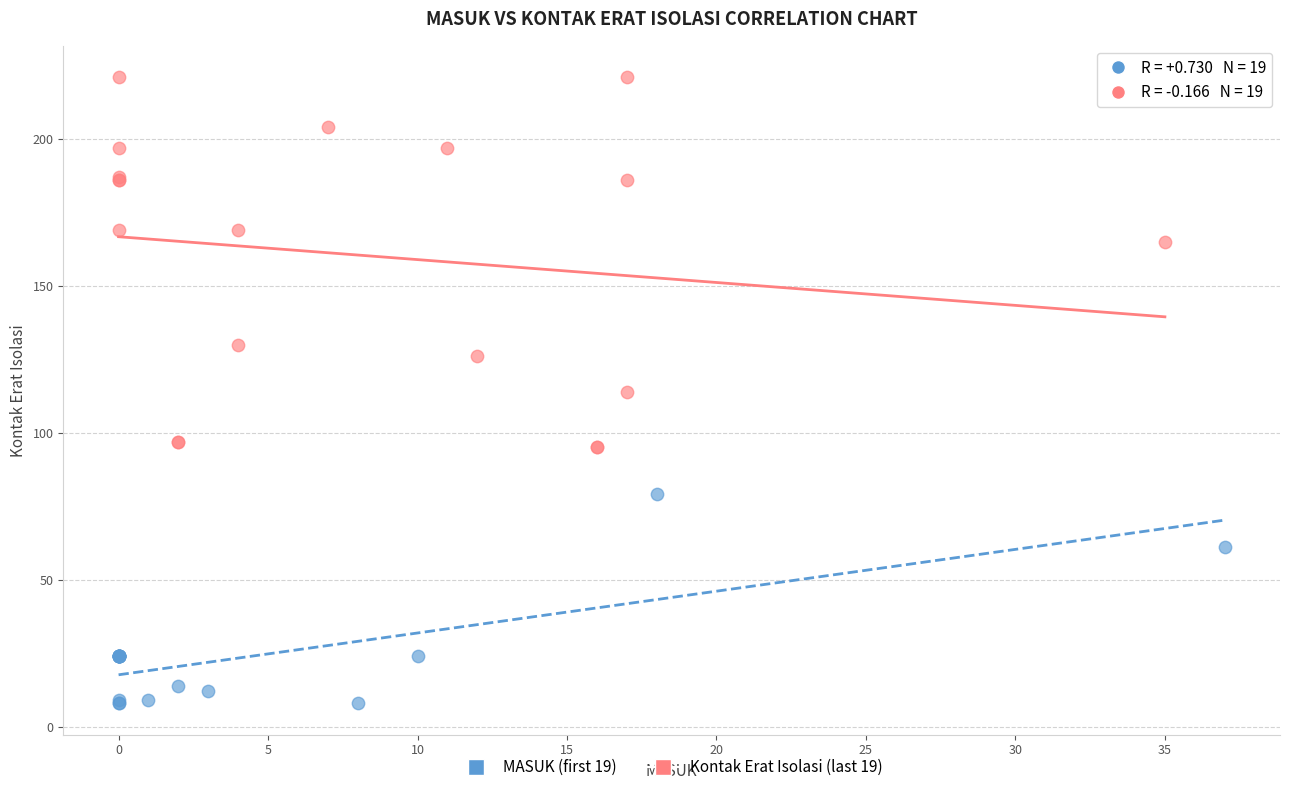

Which series reaches the minimum Y coordinate?

MASUK (first 19)